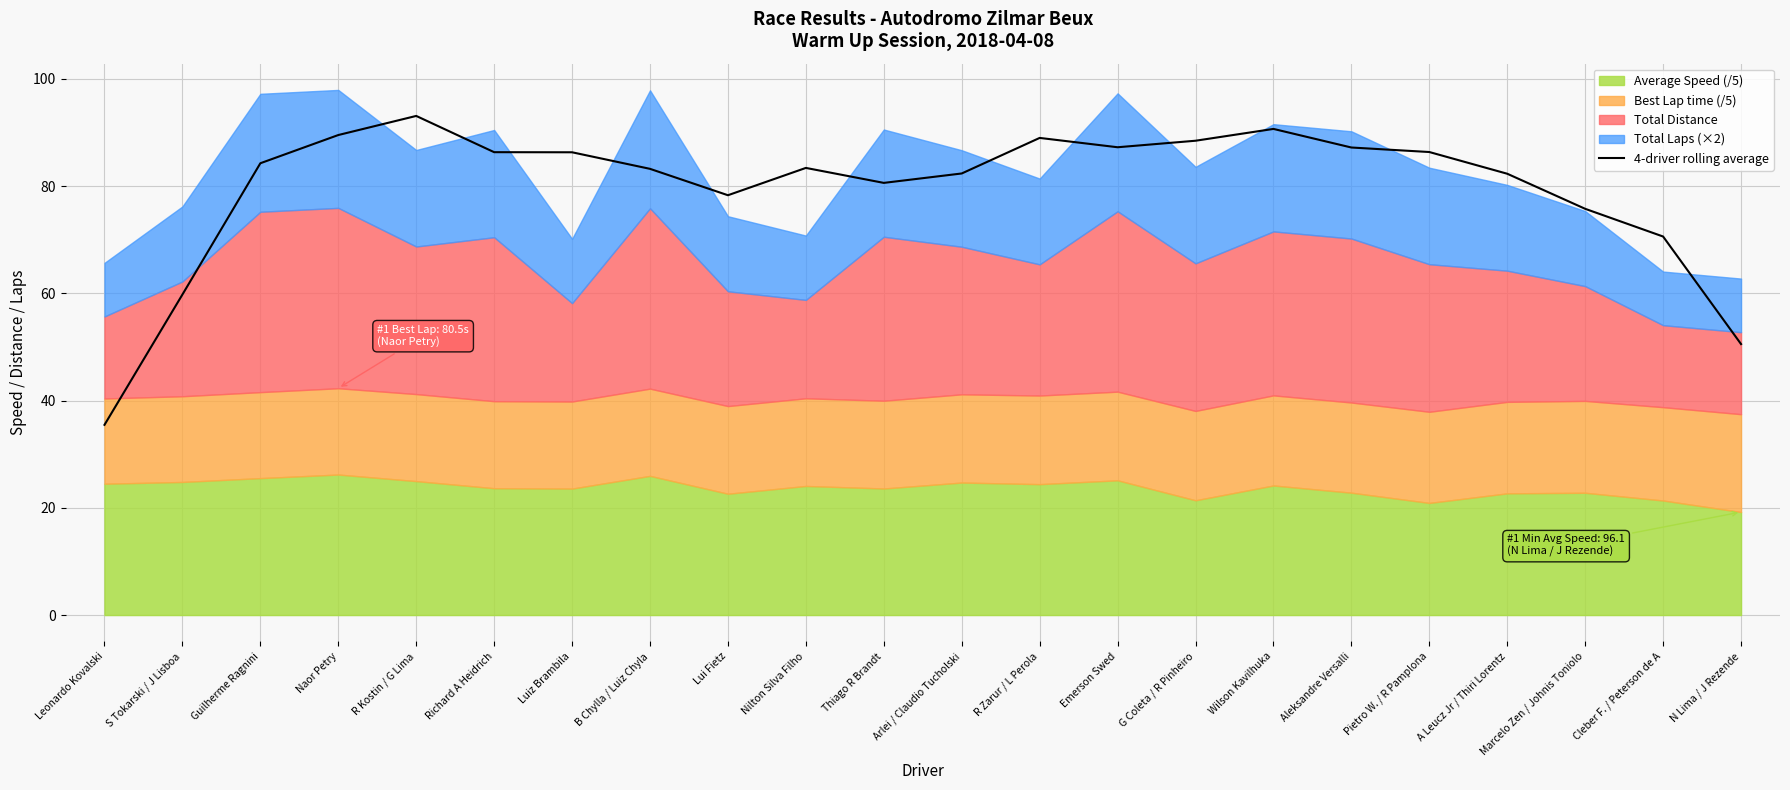

Between B Chylla / Luiz Chyla and N Lima / J Rezende, which is larger?

B Chylla / Luiz Chyla